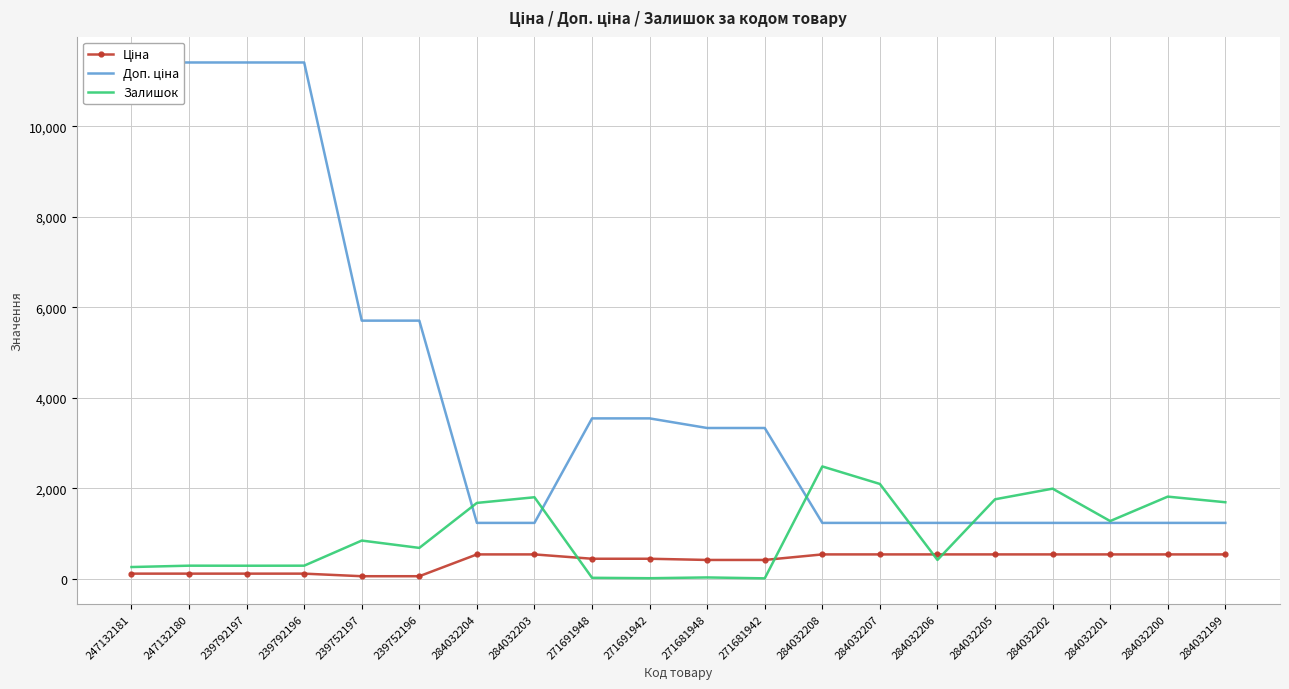

List the series in order of their overall mean, highest first.

Доп. ціна, Залишок, Ціна